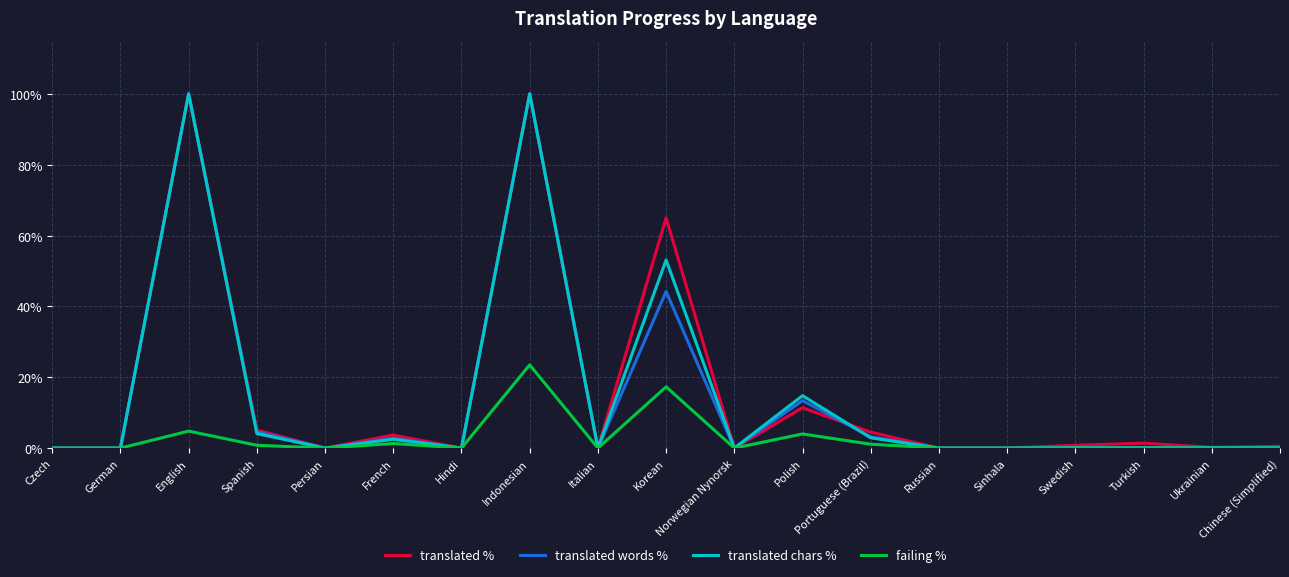

Between Korean and Chinese (Simplified), which series saw the biggest shift?

translated %